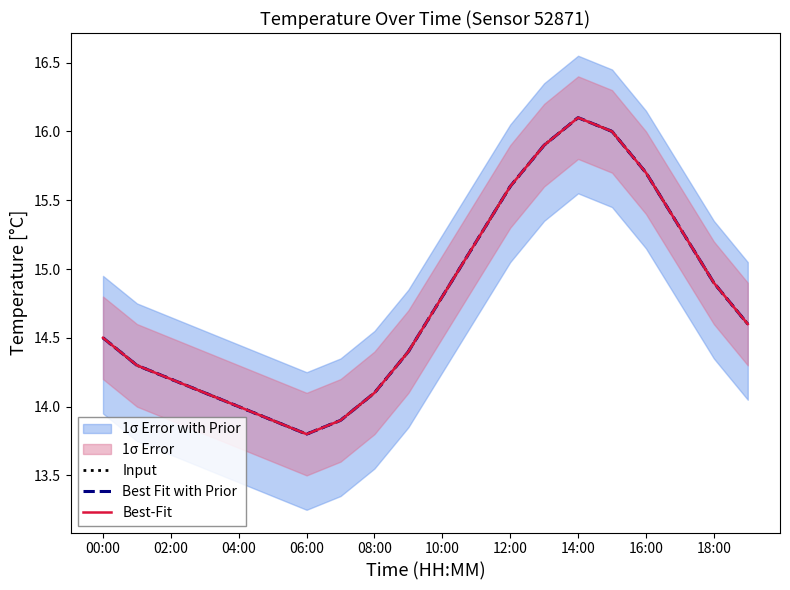

The value of Best Fit with Prior at 00:00 is 14.5. True or false?

True